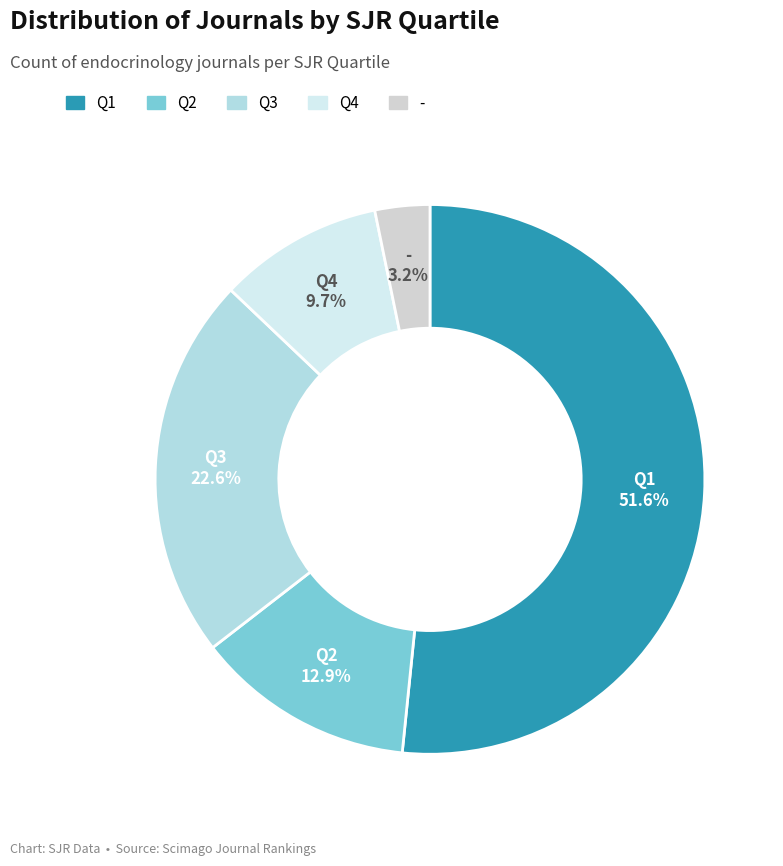

Does Q1 account for over 50% of the chart?

Yes